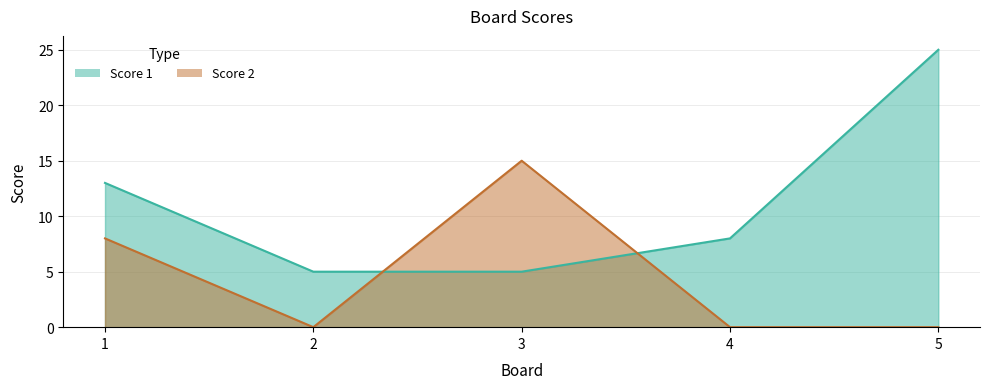

Between which two adjacent categories do Score 1 and Score 2 first intersect?

2 and 3